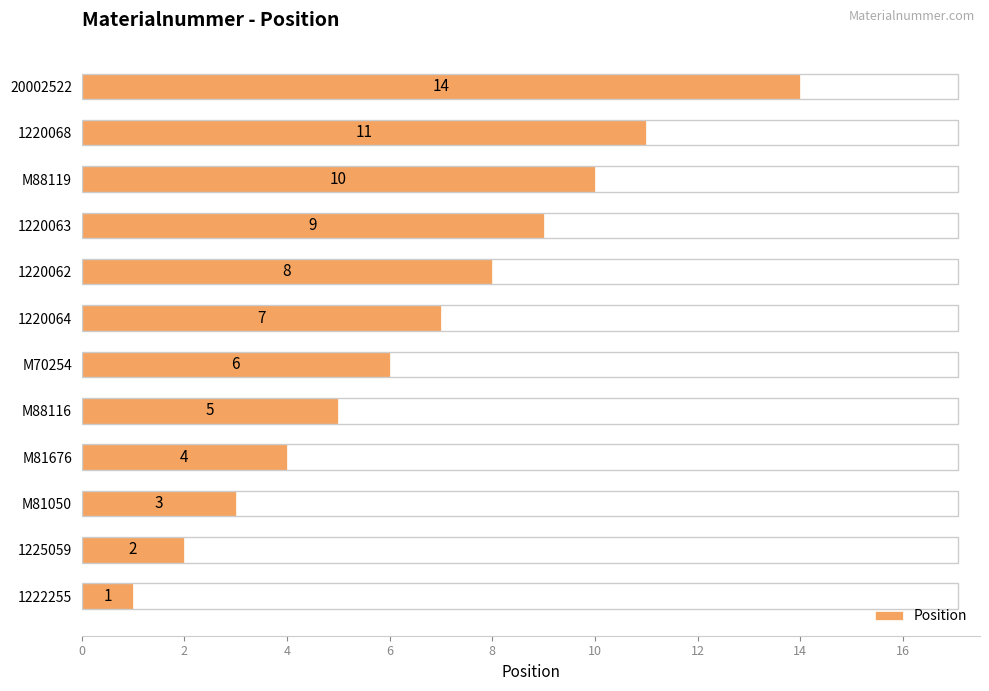

At which label is the value closest to 7?

1220064